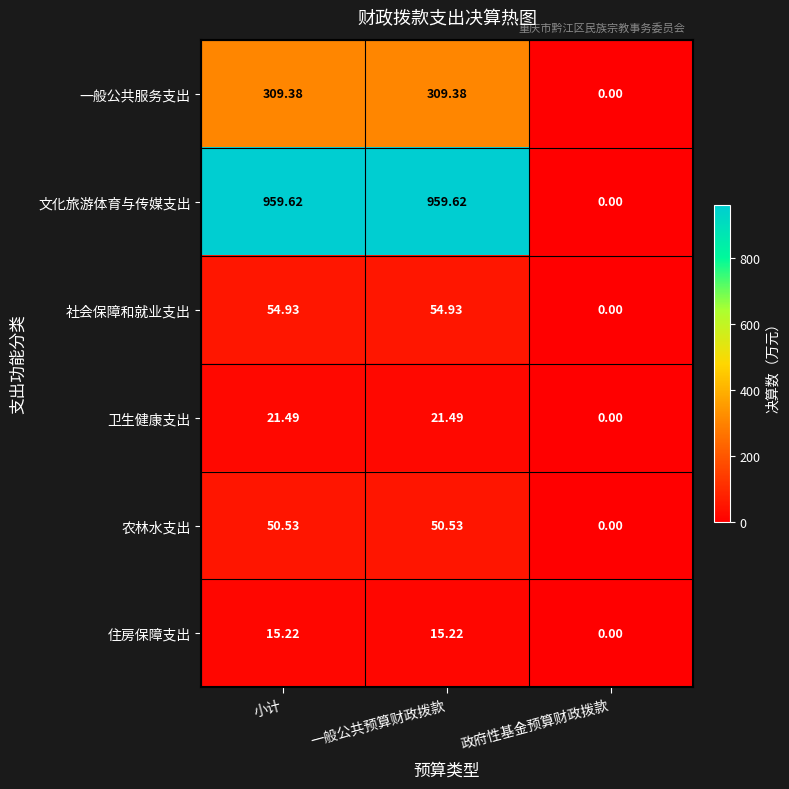

Which series has the largest total across all categories?

文化旅游体育与传媒支出